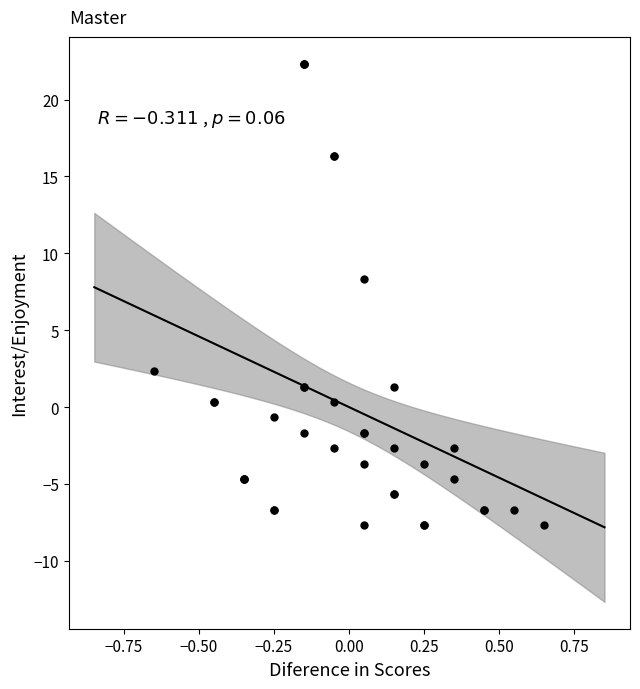

What Y value in the scatter plot is closest to 7?

8.3